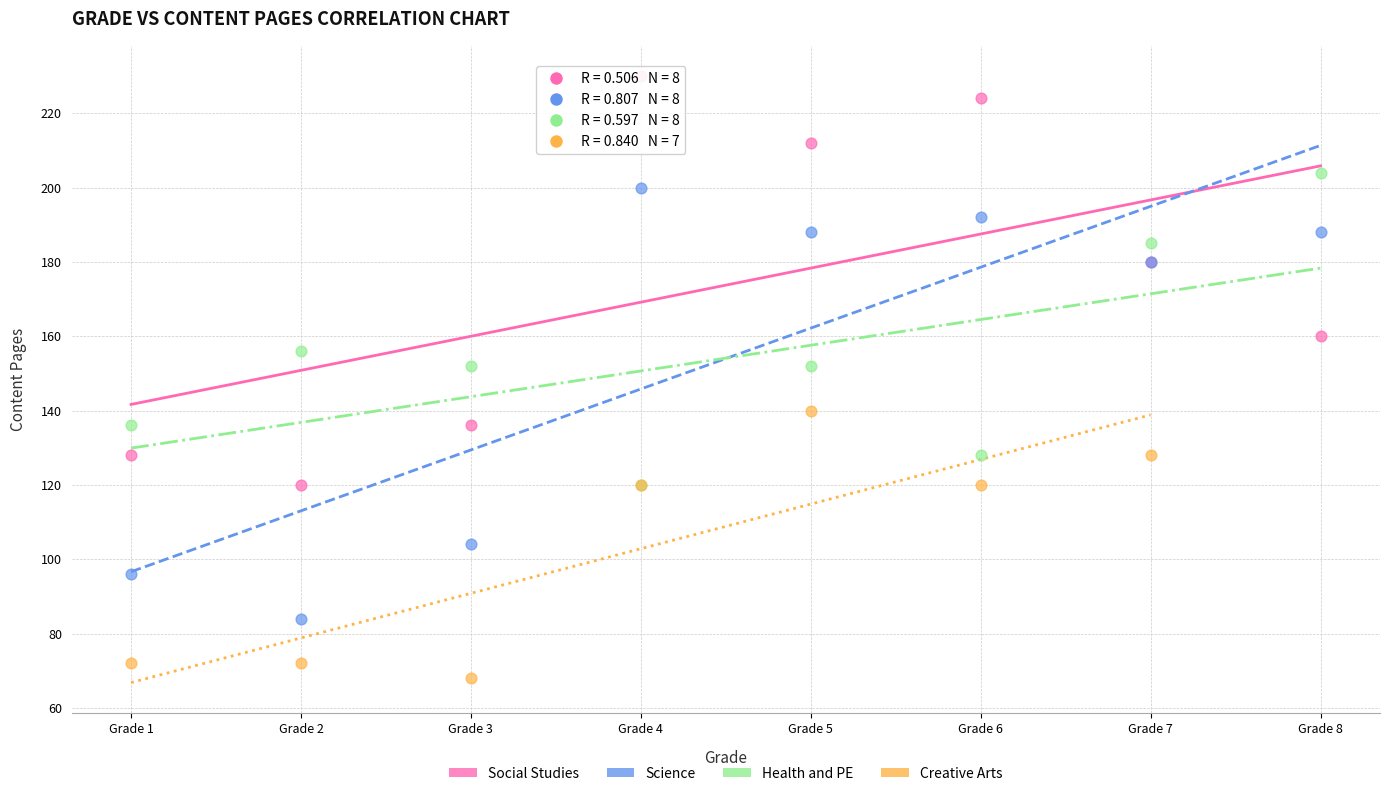

Which series reaches the maximum Y coordinate?

Social Studies